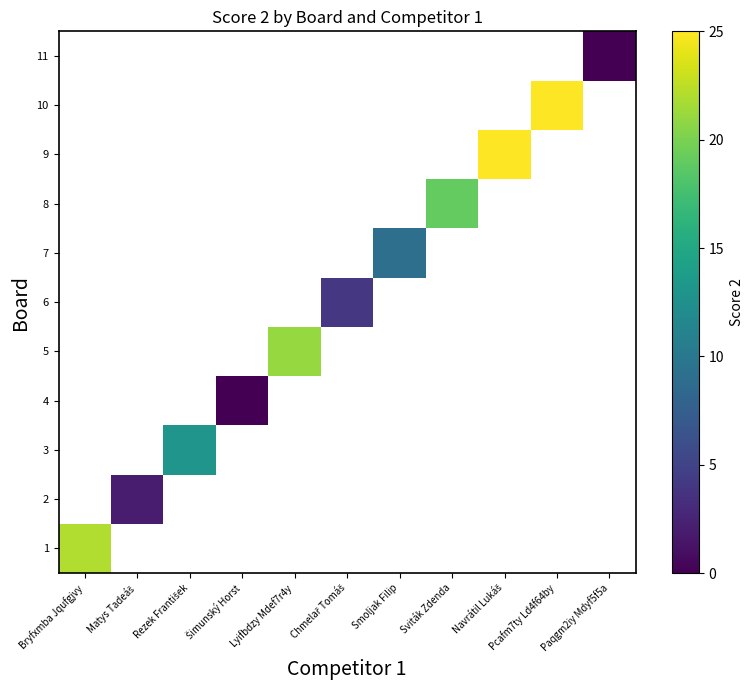

Count the number of data series in this chart.

11